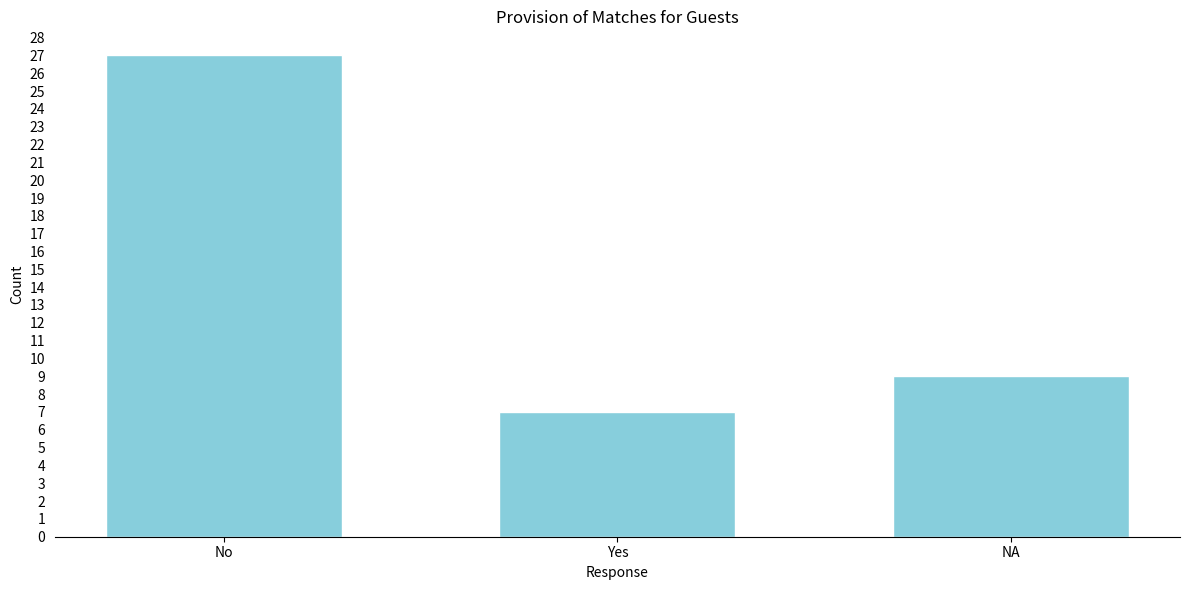

Reading left to right, list all the values displayed in this chart.

27	7	9